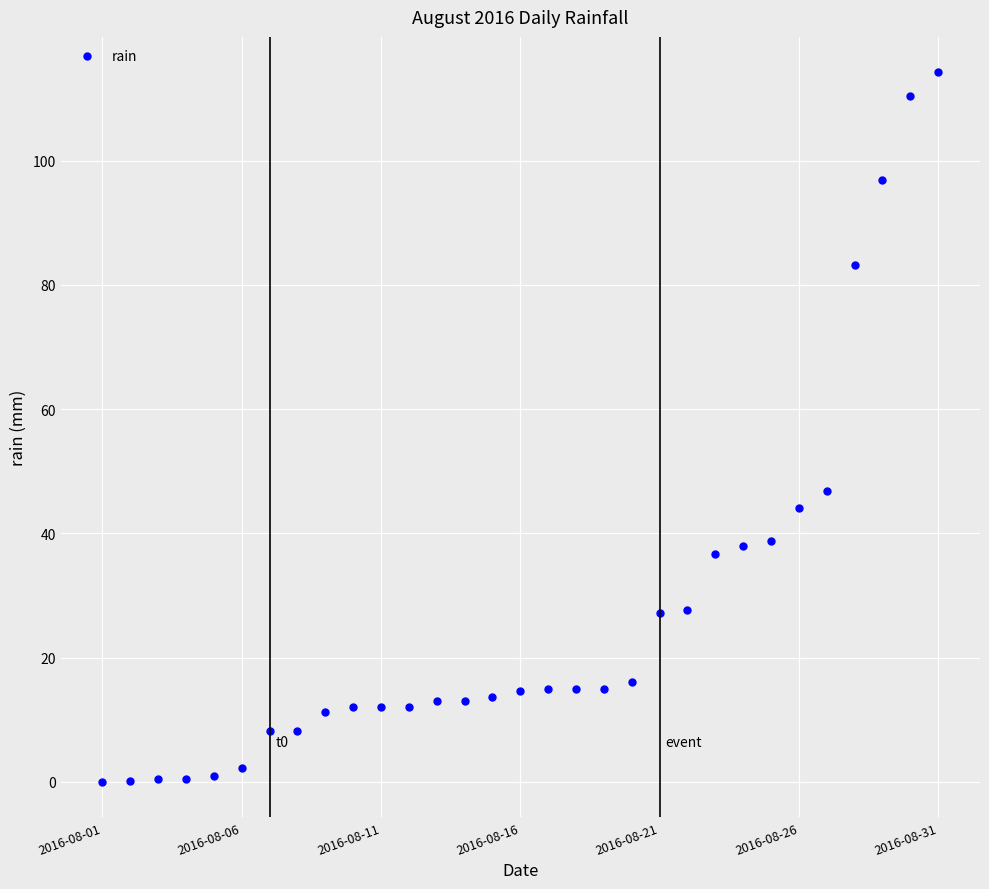

How many lines are shown in the chart?

1